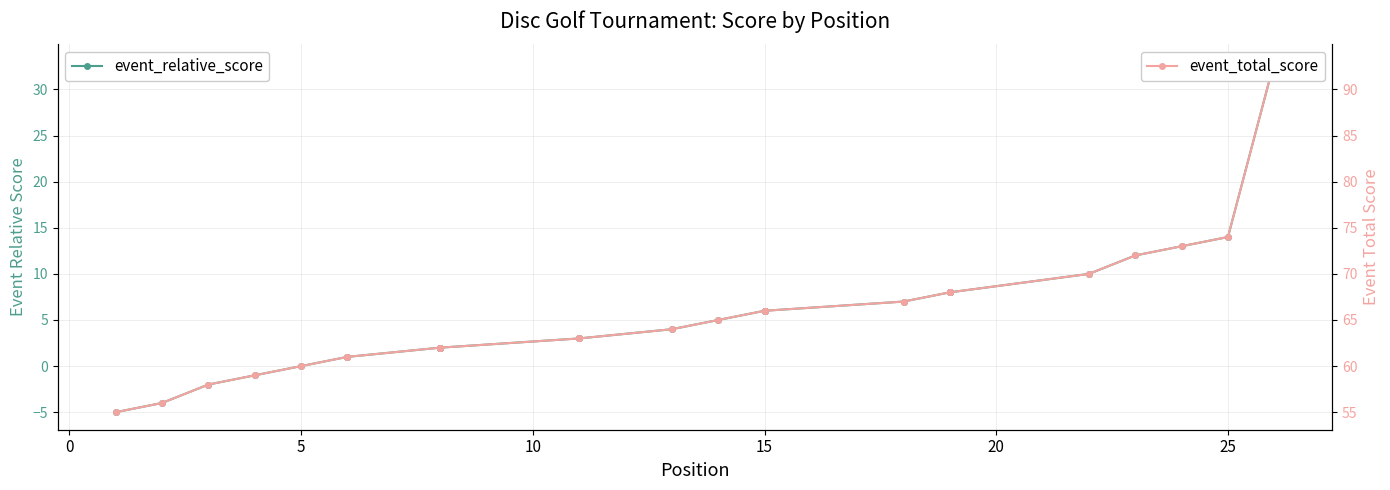

What is the value of the event_relative_score point at the 6th from the left?

1